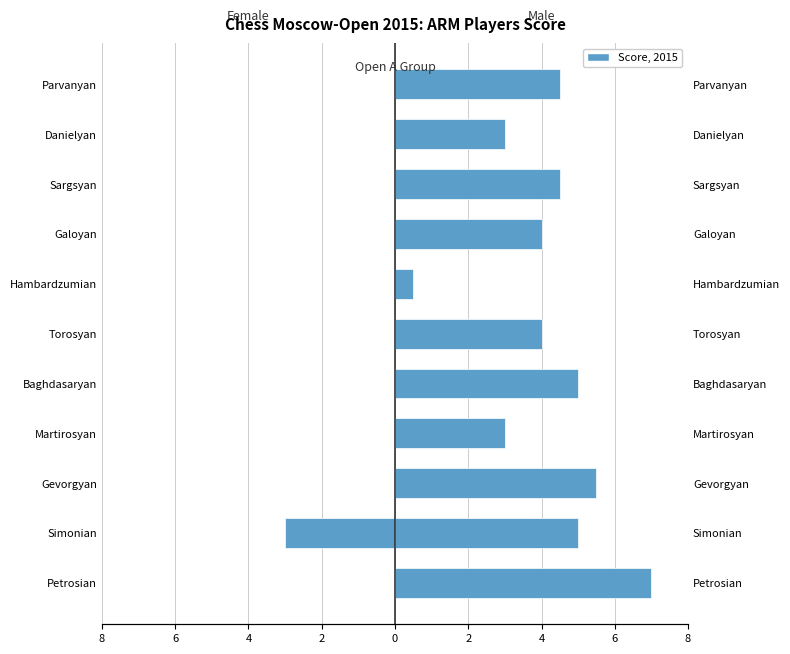

How many series are shown in this chart?

2